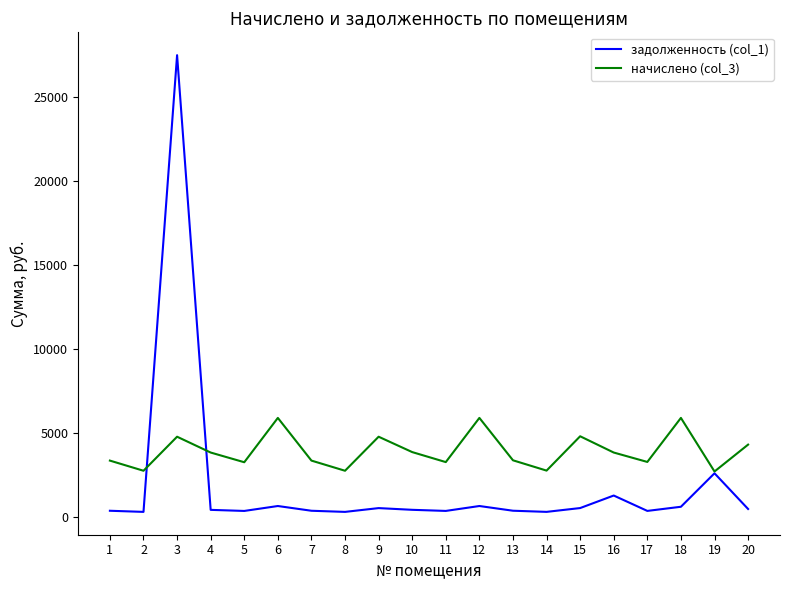

What is the sum of the задолженность (col_1) values at 6 and 2?

961.3